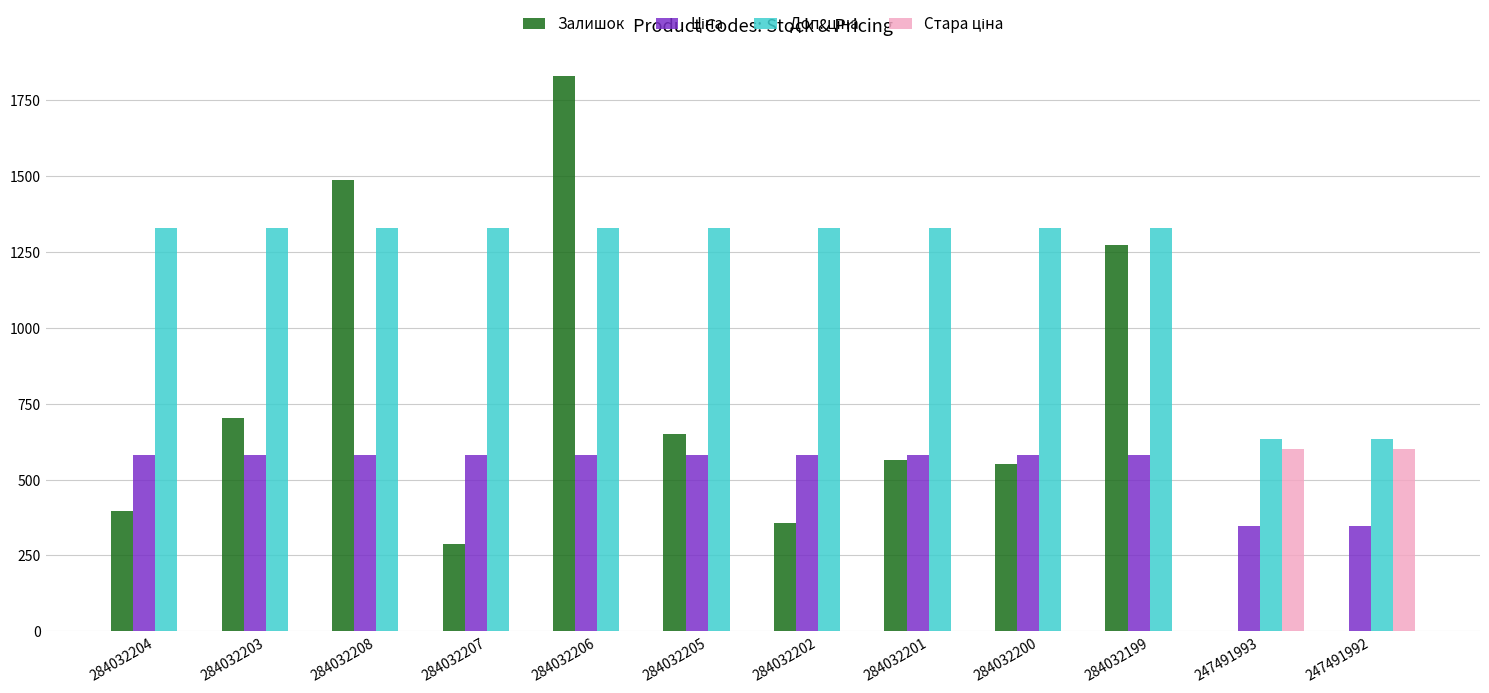

What is the maximum value shown in the chart?

1830.0